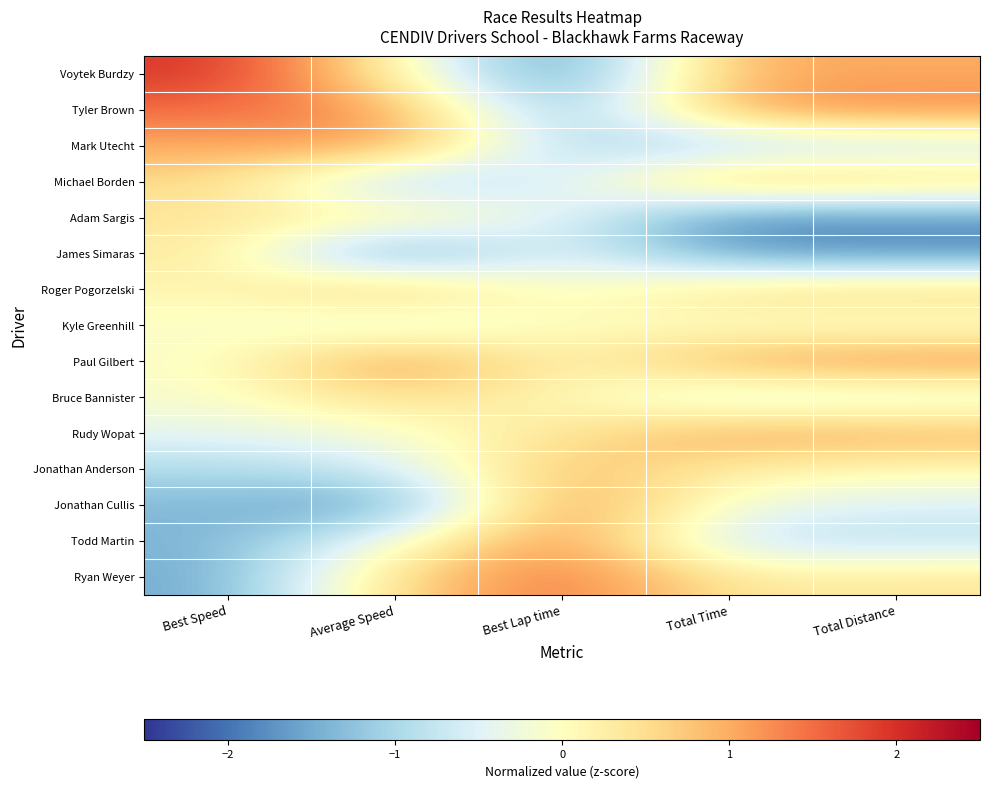

Reading left to right, transcribe all the data shown in this chart.

Voytek Burdzy: Best Speed=2.0	Average Speed=0.2	Best Lap time=-1.9	Total Time=1.0	Total Distance=1.0
Tyler Brown: Best Speed=1.5	Average Speed=1.2	Best Lap time=-1.5	Total Time=1.1	Total Distance=1.3
Mark Utecht: Best Speed=1.0	Average Speed=1.2	Best Lap time=-1.0	Total Time=-1.1	Total Distance=-0.8
Michael Borden: Best Speed=0.6	Average Speed=-1.1	Best Lap time=-0.6	Total Time=1.0	Total Distance=0.7
Adam Sargis: Best Speed=0.4	Average Speed=0.3	Best Lap time=-0.4	Total Time=-1.9	Total Distance=-1.8
James Simaras: Best Speed=0.4	Average Speed=-1.9	Best Lap time=-0.4	Total Time=-1.7	Total Distance=-1.8
Roger Pogorzelski: Best Speed=0.1	Average Speed=0.9	Best Lap time=-0.1	Total Time=0.6	Total Distance=0.7
Kyle Greenhill: Best Speed=-0.1	Average Speed=-0.6	Best Lap time=0.1	Total Time=-0.1	Total Distance=-0.2
Paul Gilbert: Best Speed=-0.1	Average Speed=1.4	Best Lap time=0.1	Total Time=1.1	Total Distance=1.3
Bruce Bannister: Best Speed=-0.1	Average Speed=0.5	Best Lap time=0.1	Total Time=-0.6	Total Distance=-0.5
Rudy Wopat: Best Speed=-0.4	Average Speed=-0.2	Best Lap time=0.4	Total Time=1.1	Total Distance=1.0
Jonathan Anderson: Best Speed=-1.0	Average Speed=-0.7	Best Lap time=1.0	Total Time=0.2	Total Distance=0.1
Jonathan Cullis: Best Speed=-1.4	Average Speed=-1.7	Best Lap time=1.4	Total Time=-0.3	Total Distance=-0.5
Todd Martin: Best Speed=-1.4	Average Speed=-0.2	Best Lap time=1.4	Total Time=-0.9	Total Distance=-0.8
Ryan Weyer: Best Speed=-1.5	Average Speed=0.6	Best Lap time=1.5	Total Time=0.3	Total Distance=0.4